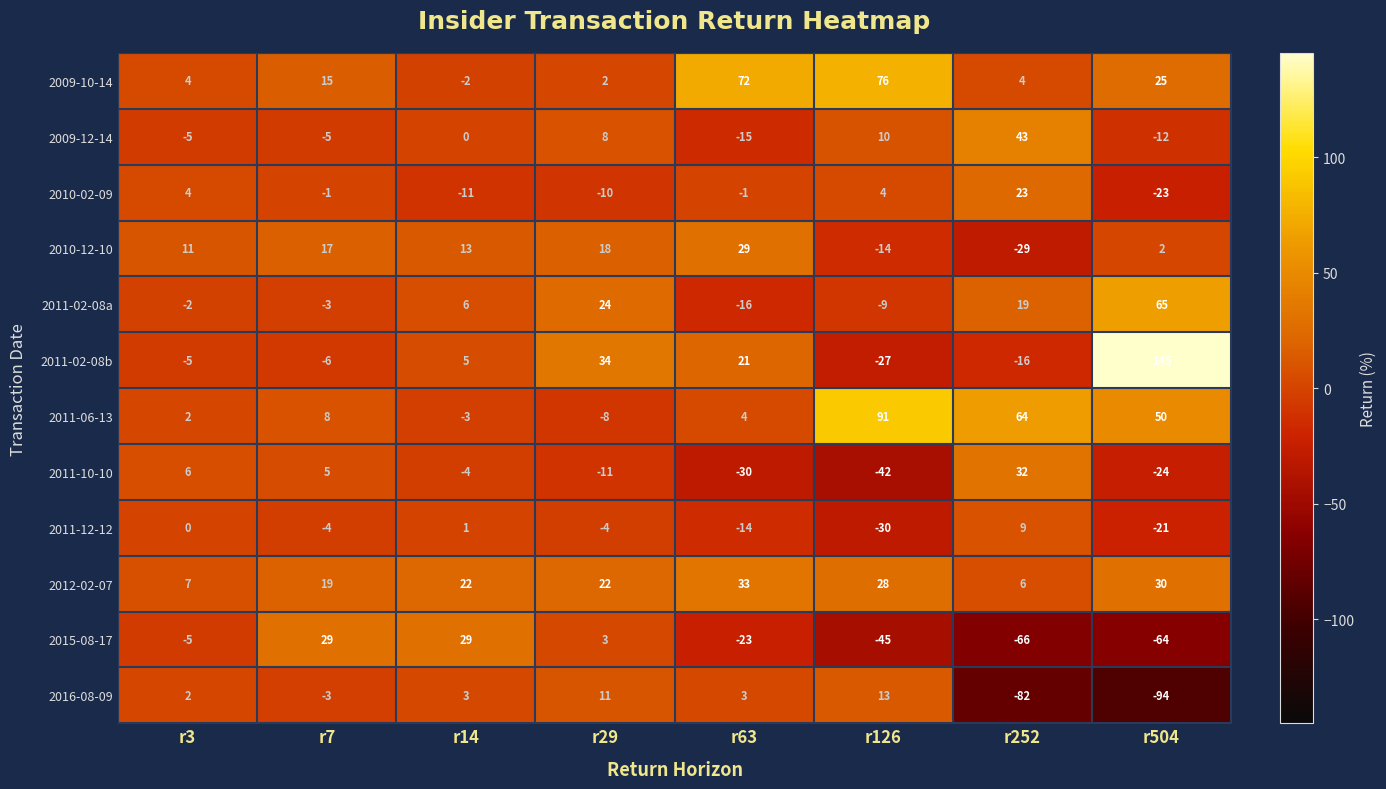

How many categories are shown in the chart?

8